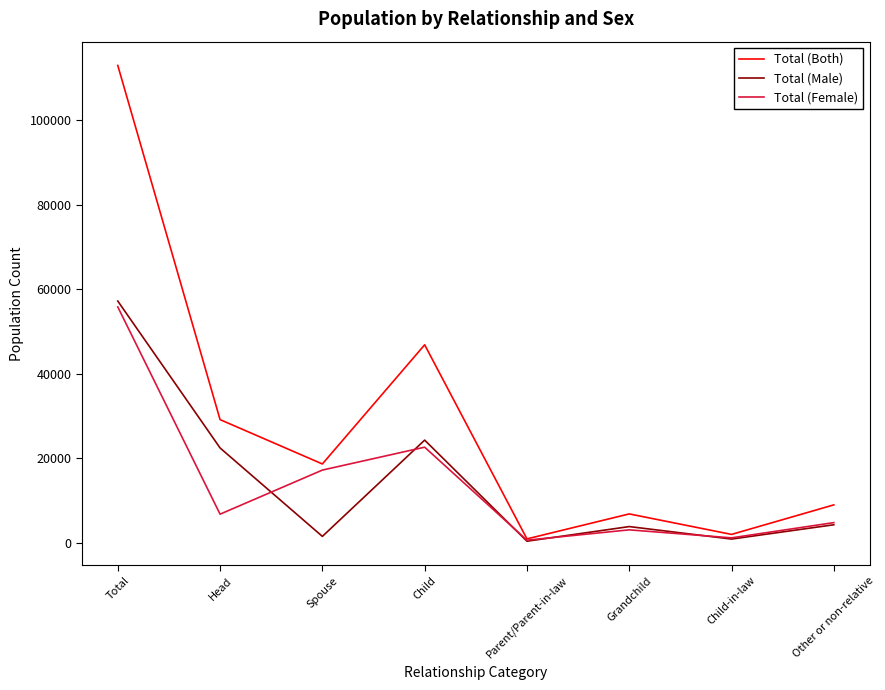

Which series has the widest spread of values?

Total (Both)